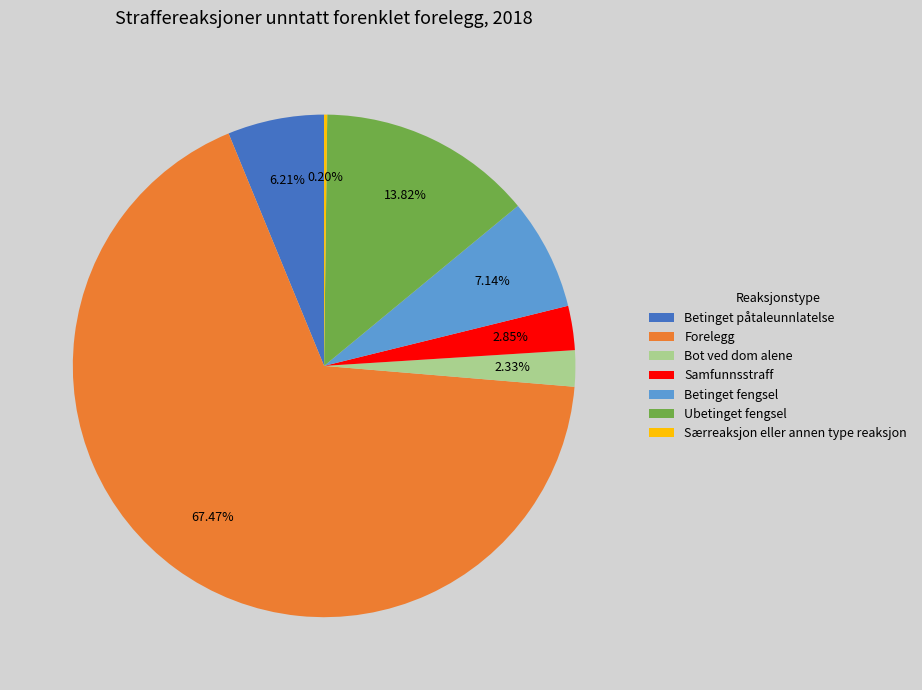

Which slice represents more than half of the pie?

Forelegg